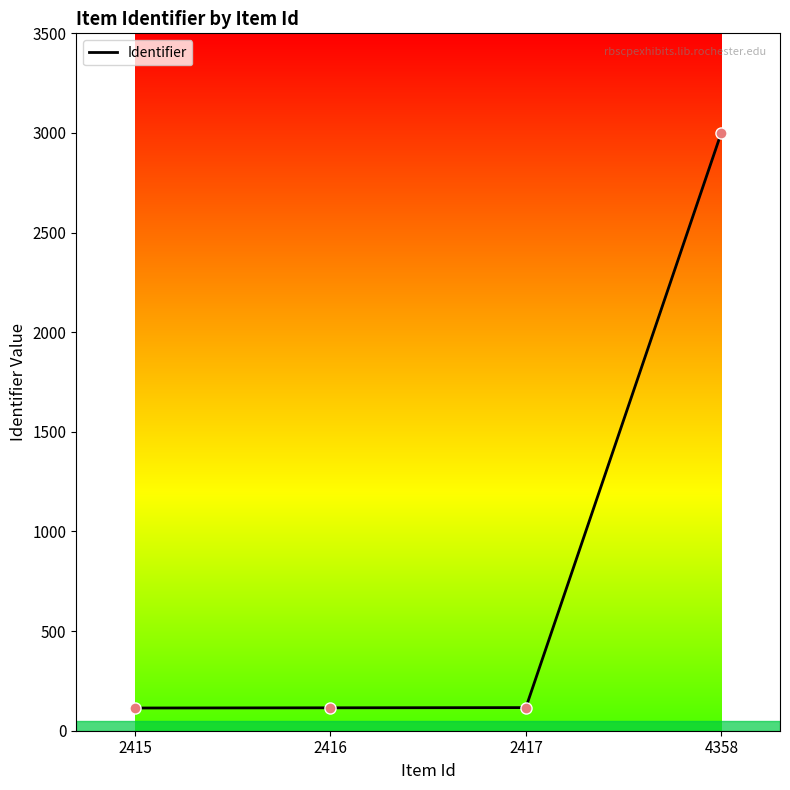

What is the change in value from 2417 to 4358?

+2886